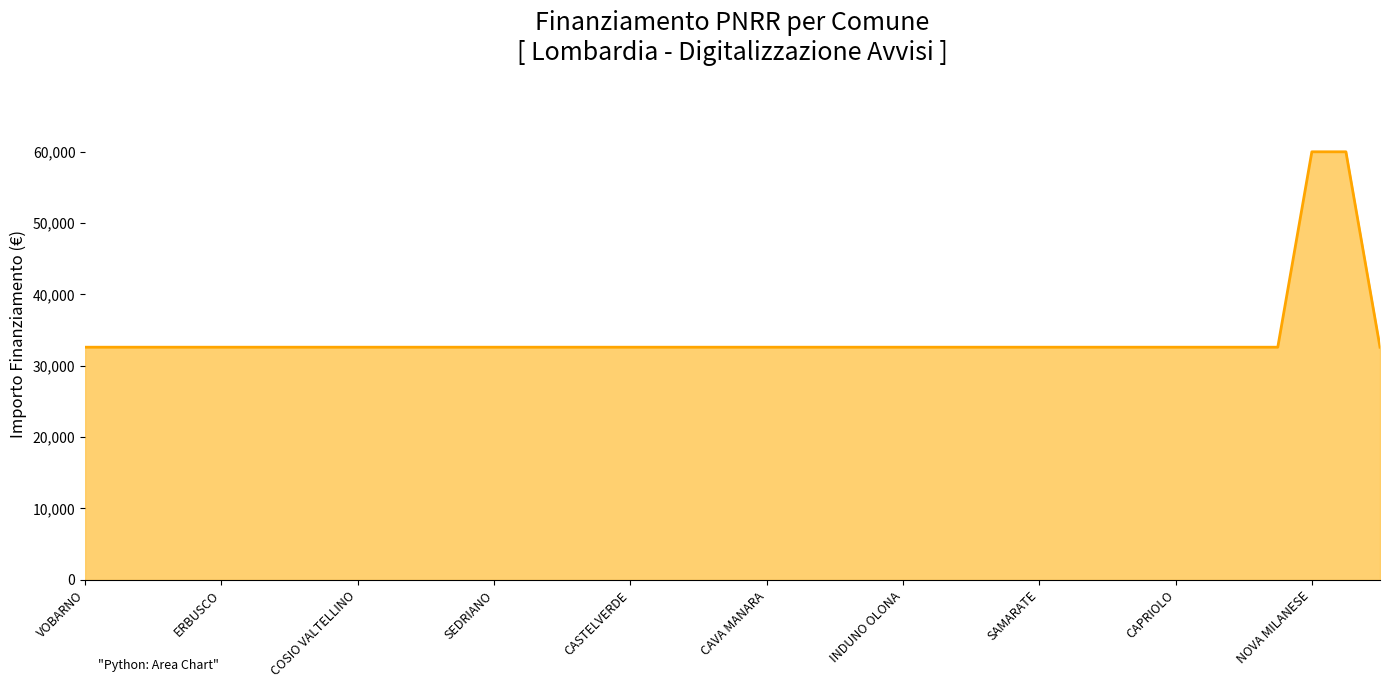

How many values exceed 32589?

2